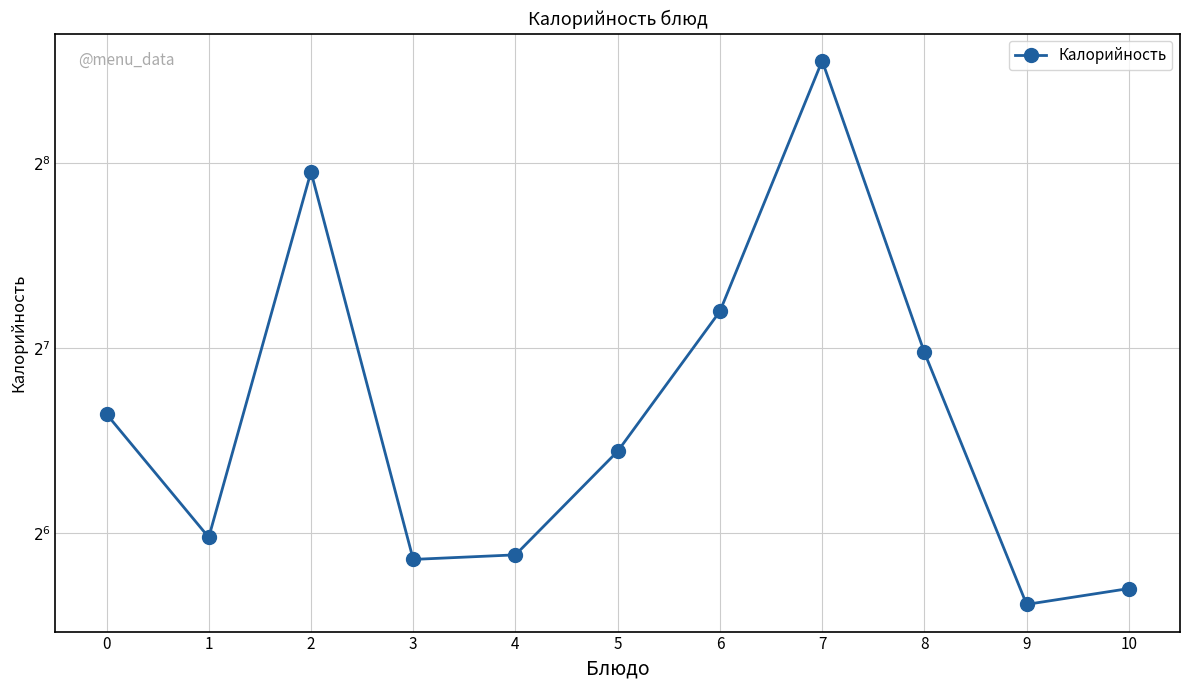

Reading left to right, transcribe all the data shown in this chart.

100	63	248	58	59	87	147	376	126	49	52